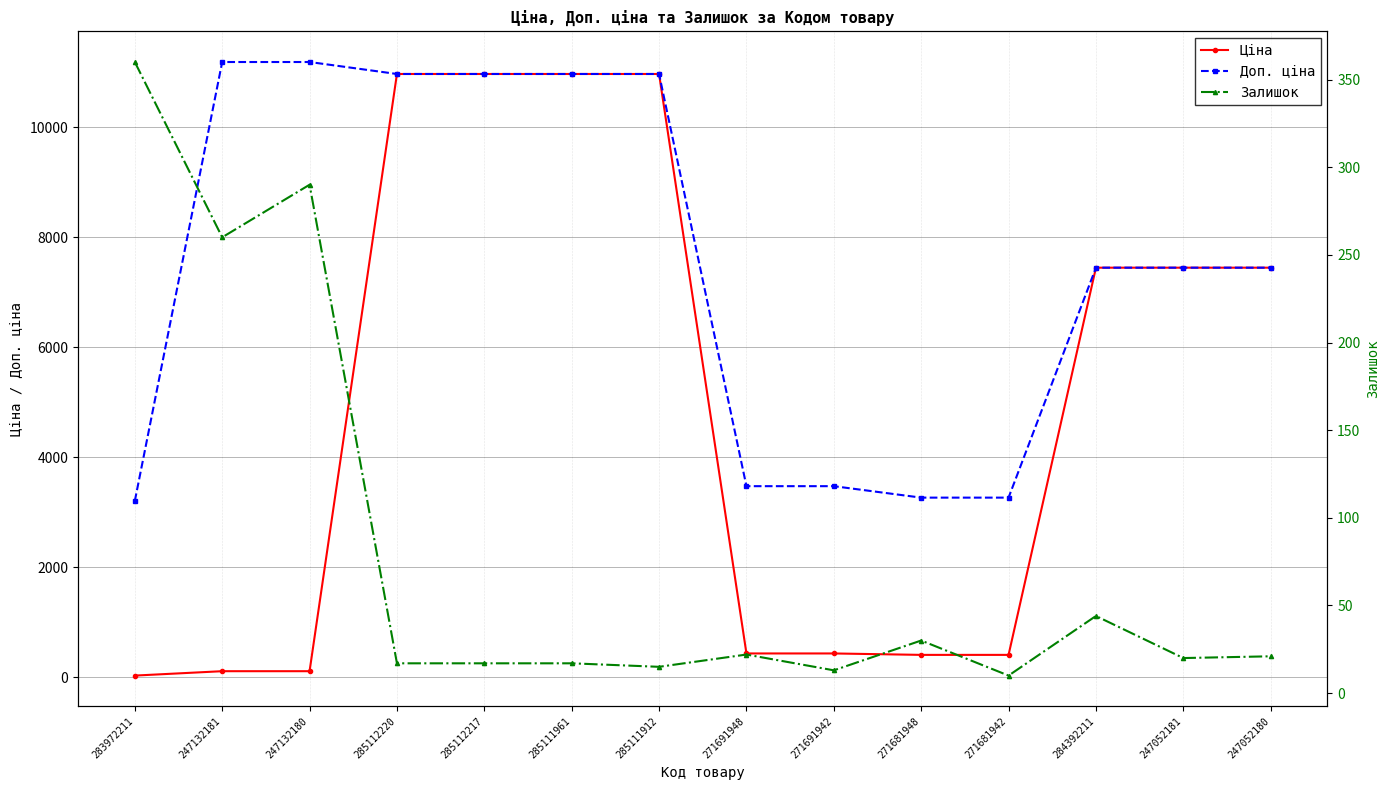

At which label does Доп. ціна first exceed 7444?

247132181